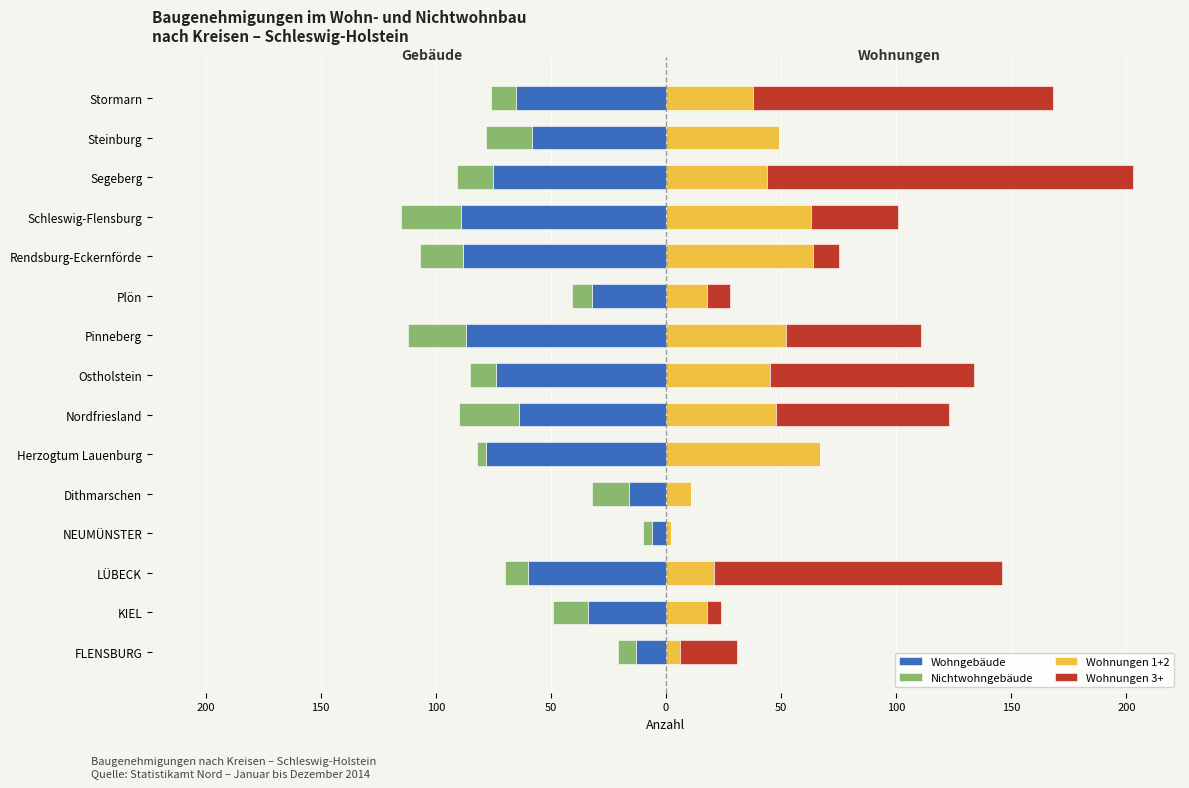

The value of Nichtwohngebäude at Pinneberg is -25. True or false?

True